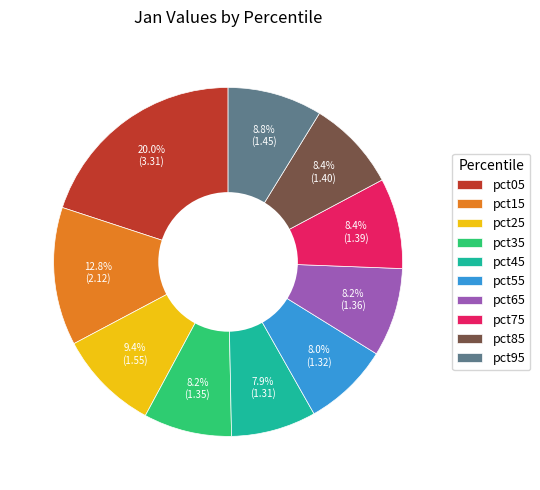

What portion of the pie excludes pct55?

92.0%